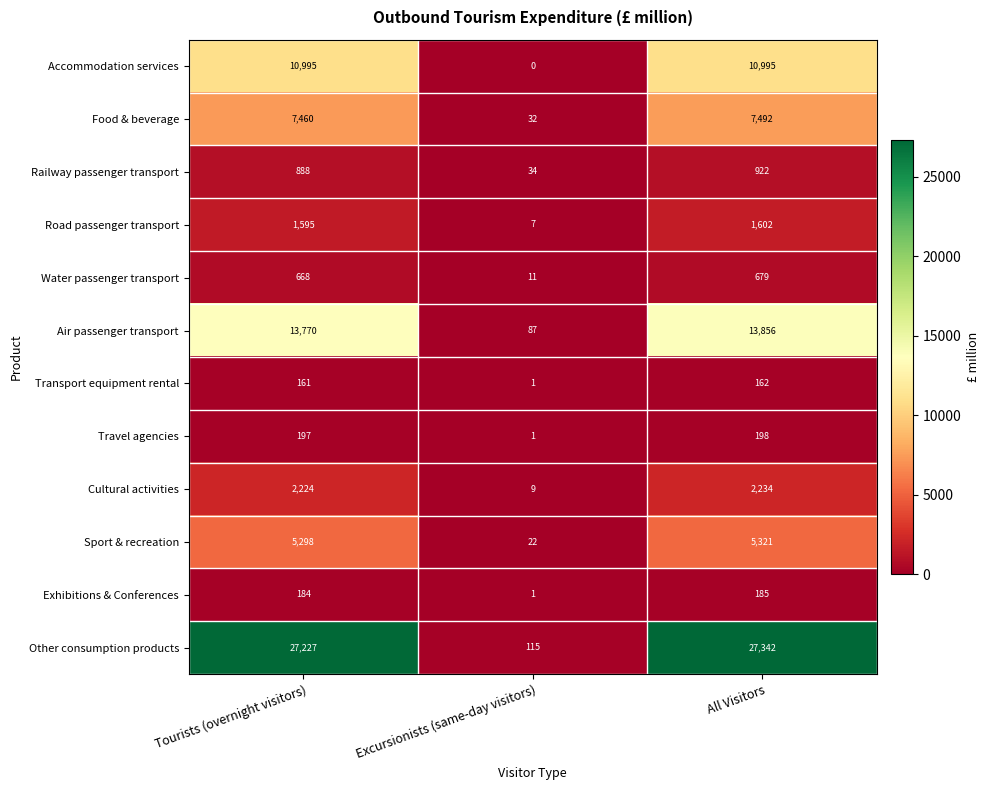

What is the sum of all Food & beverage values?

14984